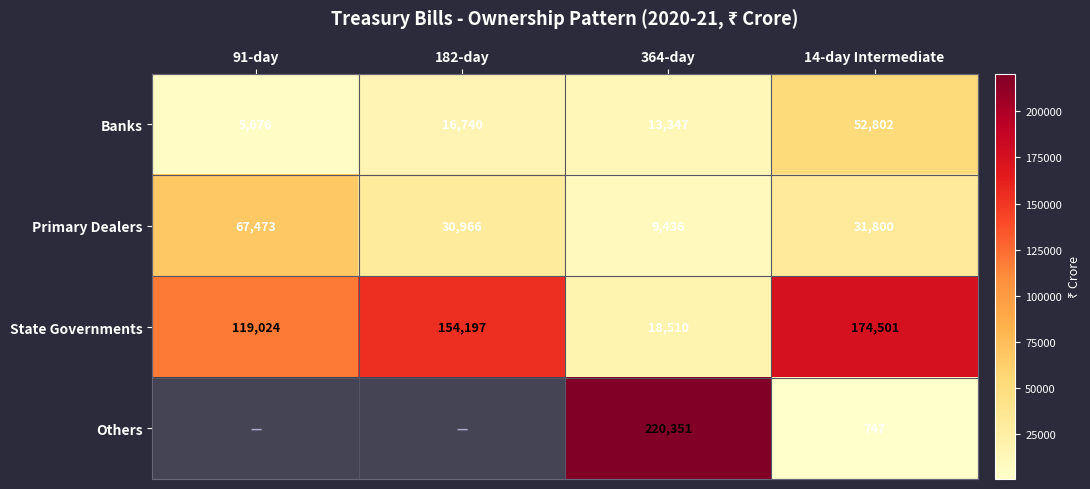

Which category has the highest value in the State Governments series?

14-day Intermediate